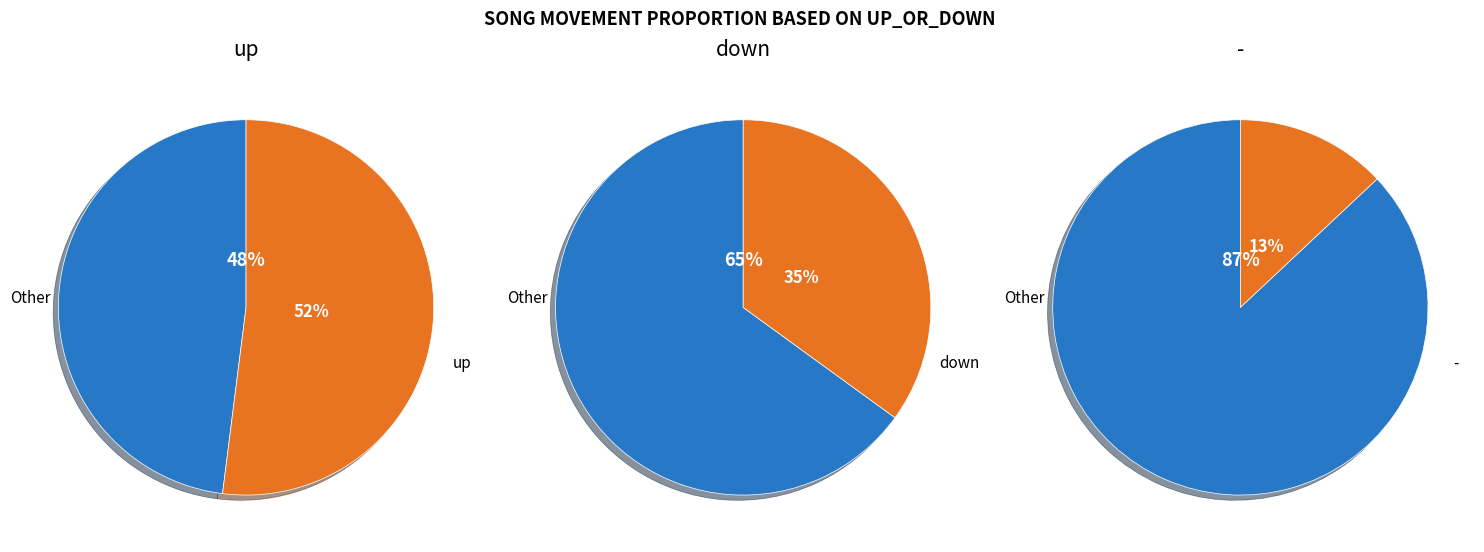

To the nearest percent, what is the difference between the 2 and 1 slice percentages?

22%